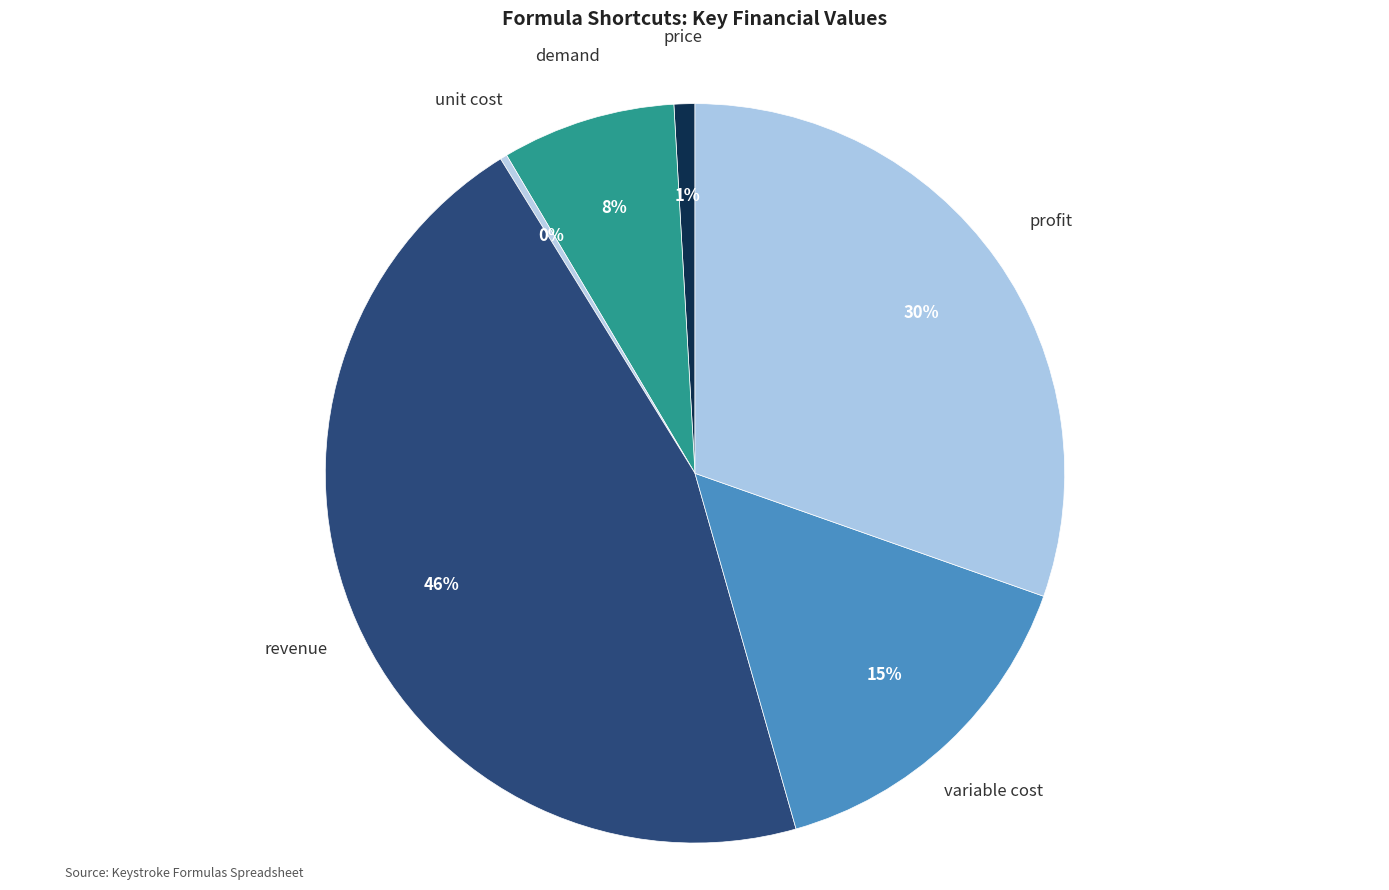

Is the sum of profit and revenue greater than half?

Yes